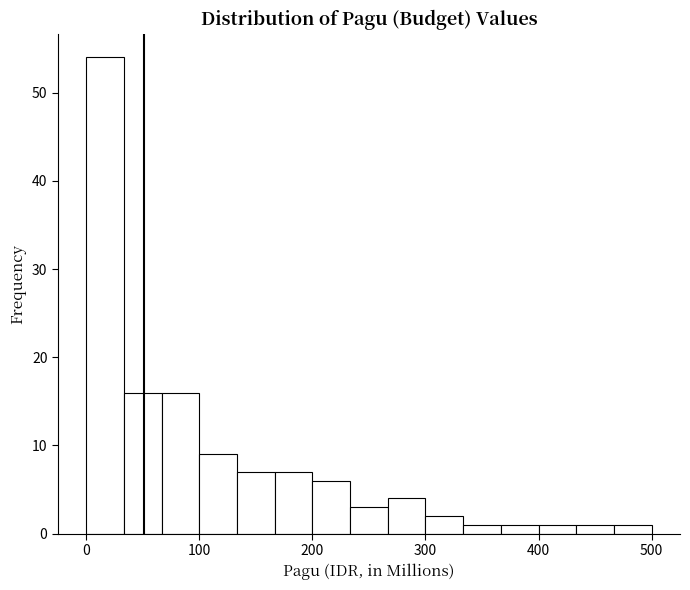

Read against the x-axis, roughly where is the centre of the tallest bar?

20